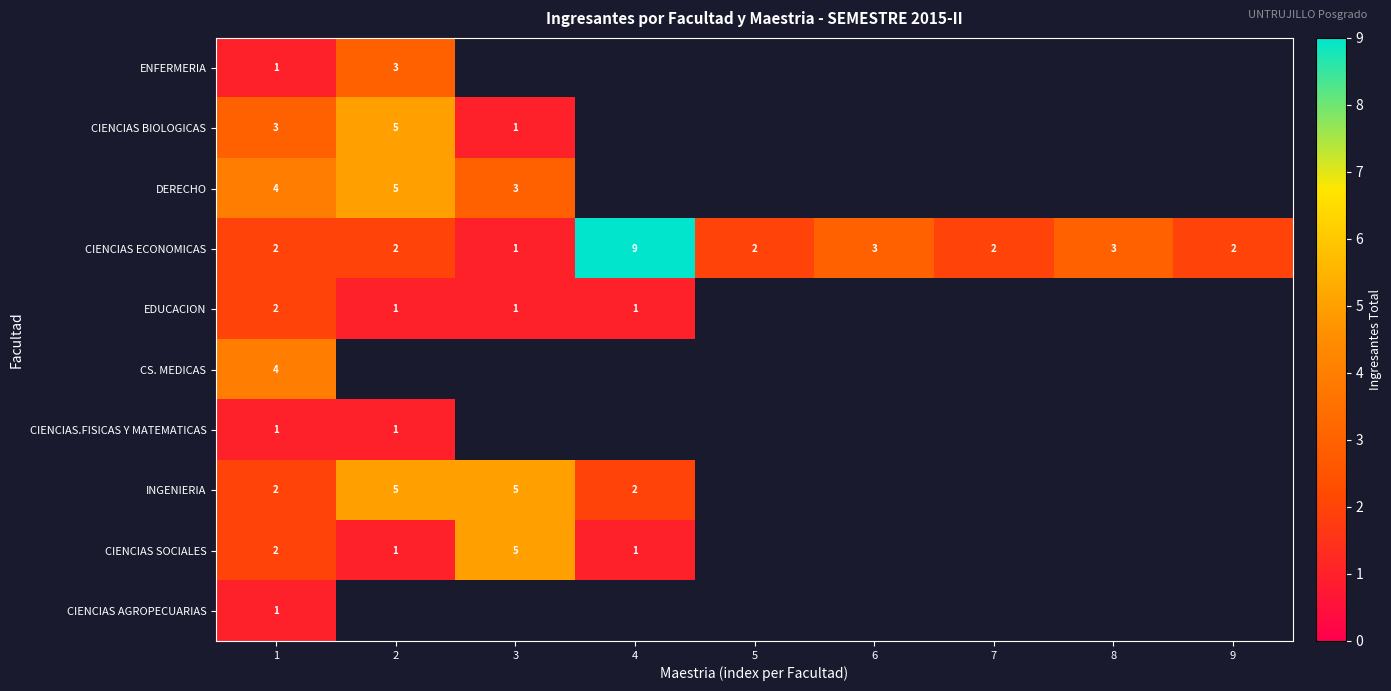

Between 6 and 1, which is larger?

1